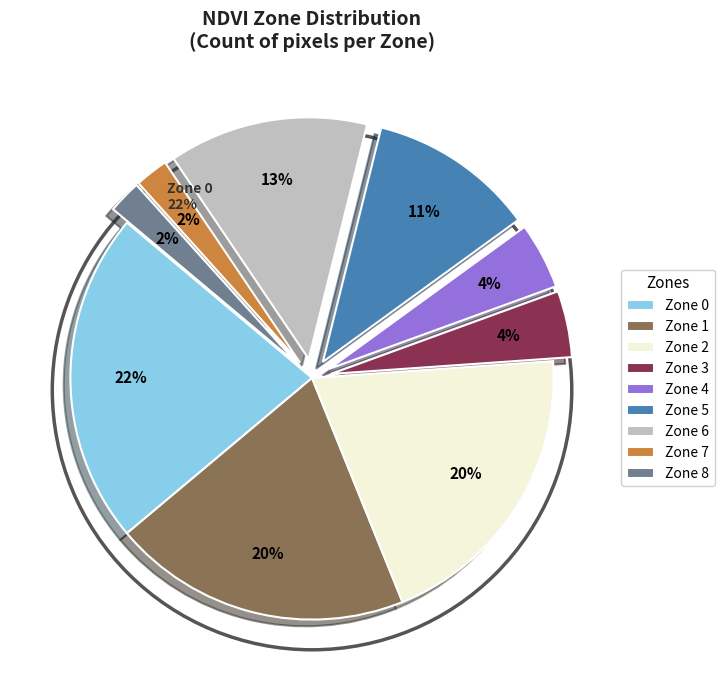

How many slices are in this pie chart?

9